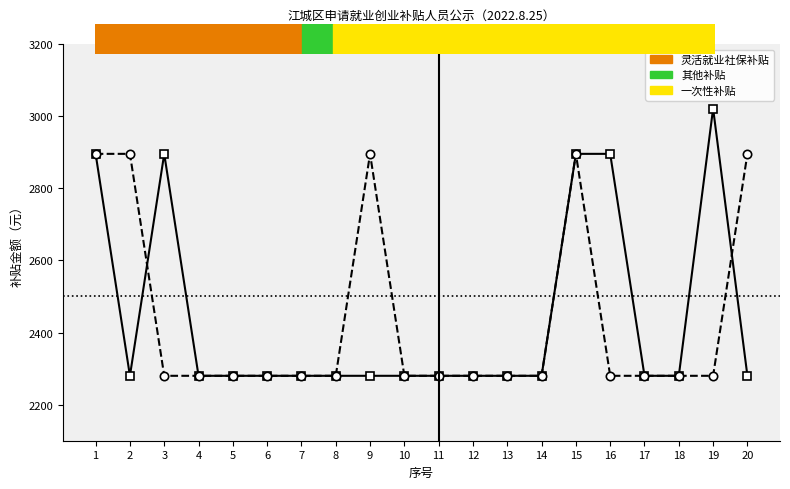

How many values in the 灵活就业社保补贴 series exceed 2280?

5